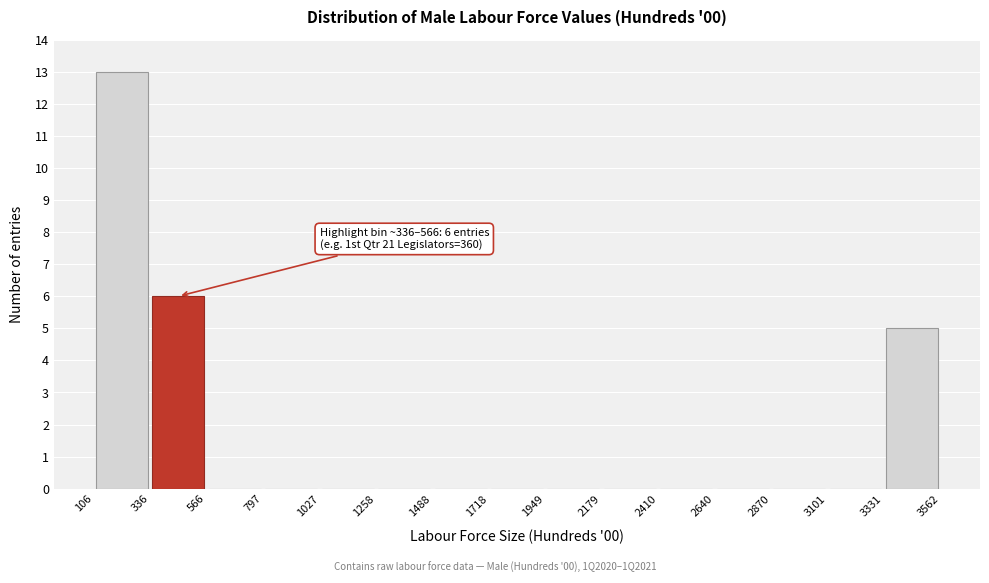

Which range on the x-axis has the tallest bar?

106 to 336